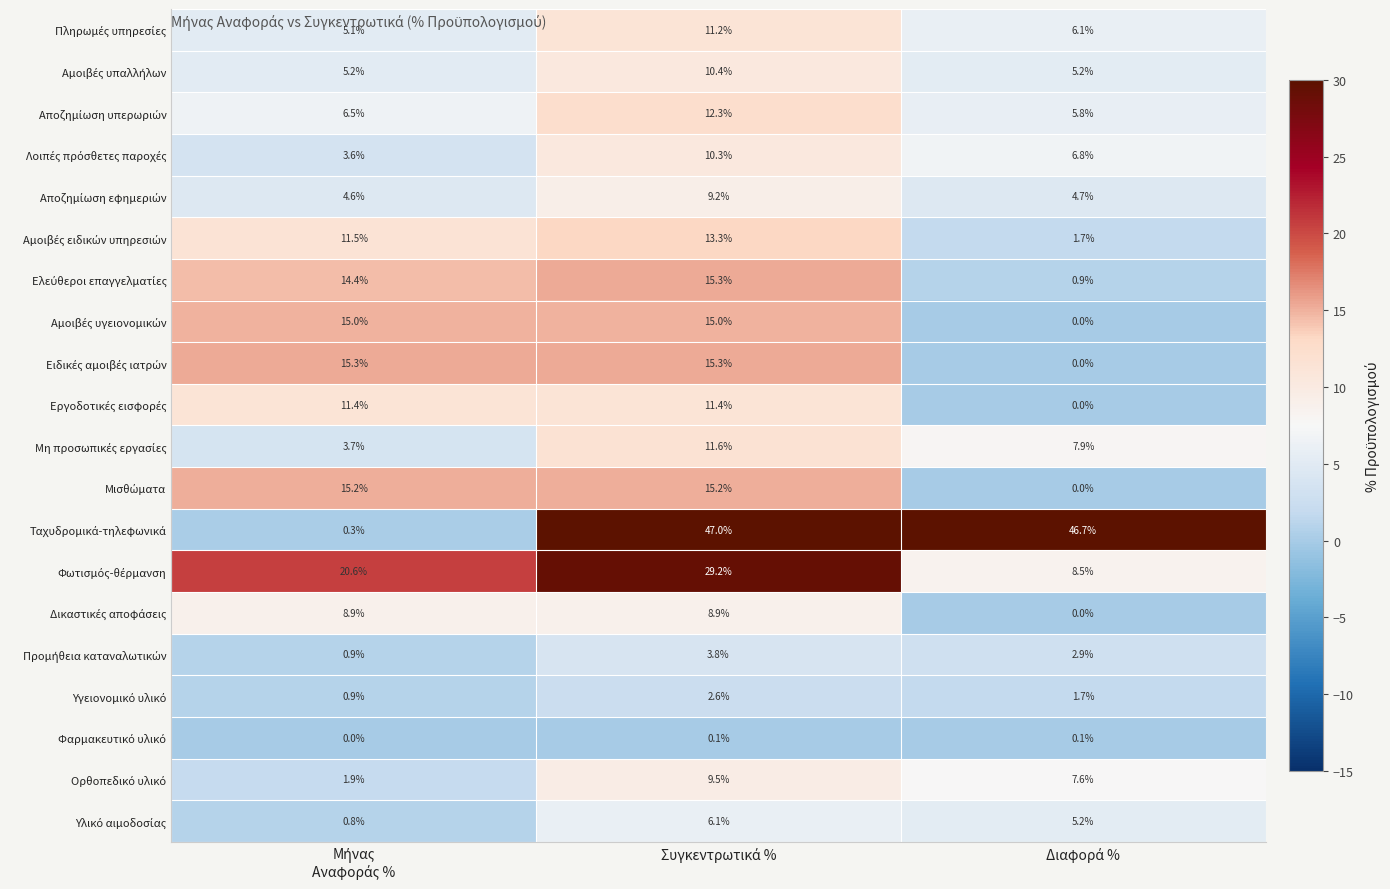

What is the greatest value displayed?

47.0